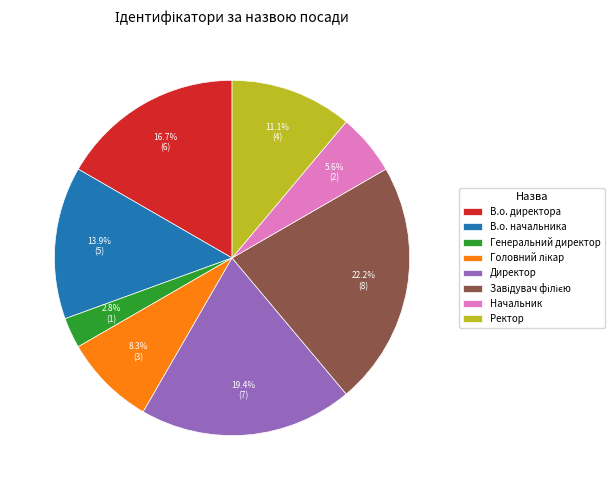

How many slices are in this pie chart?

8